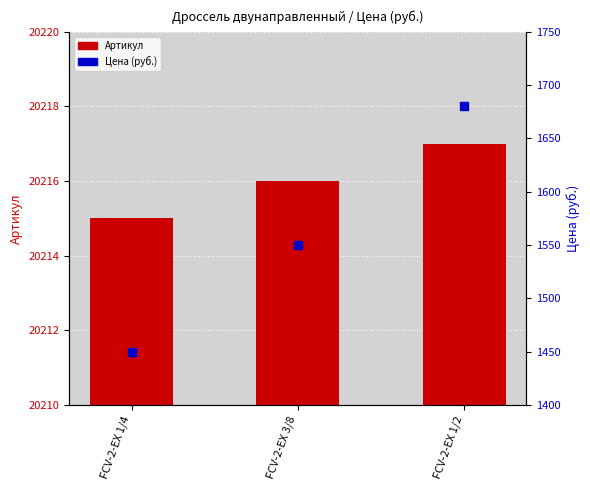

Which series has the widest spread of Y values?

Цена (руб.)